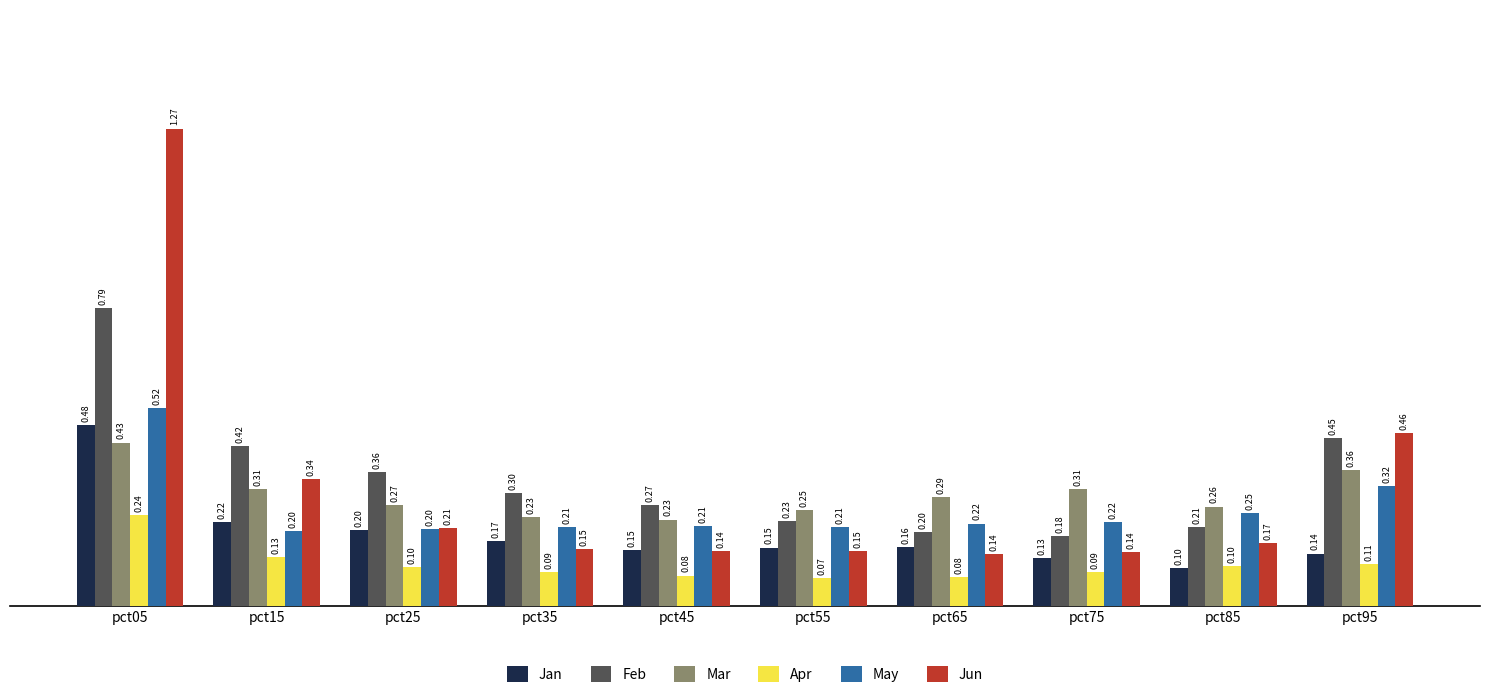

Between pct55 and pct85, which series saw the biggest shift?

Jan